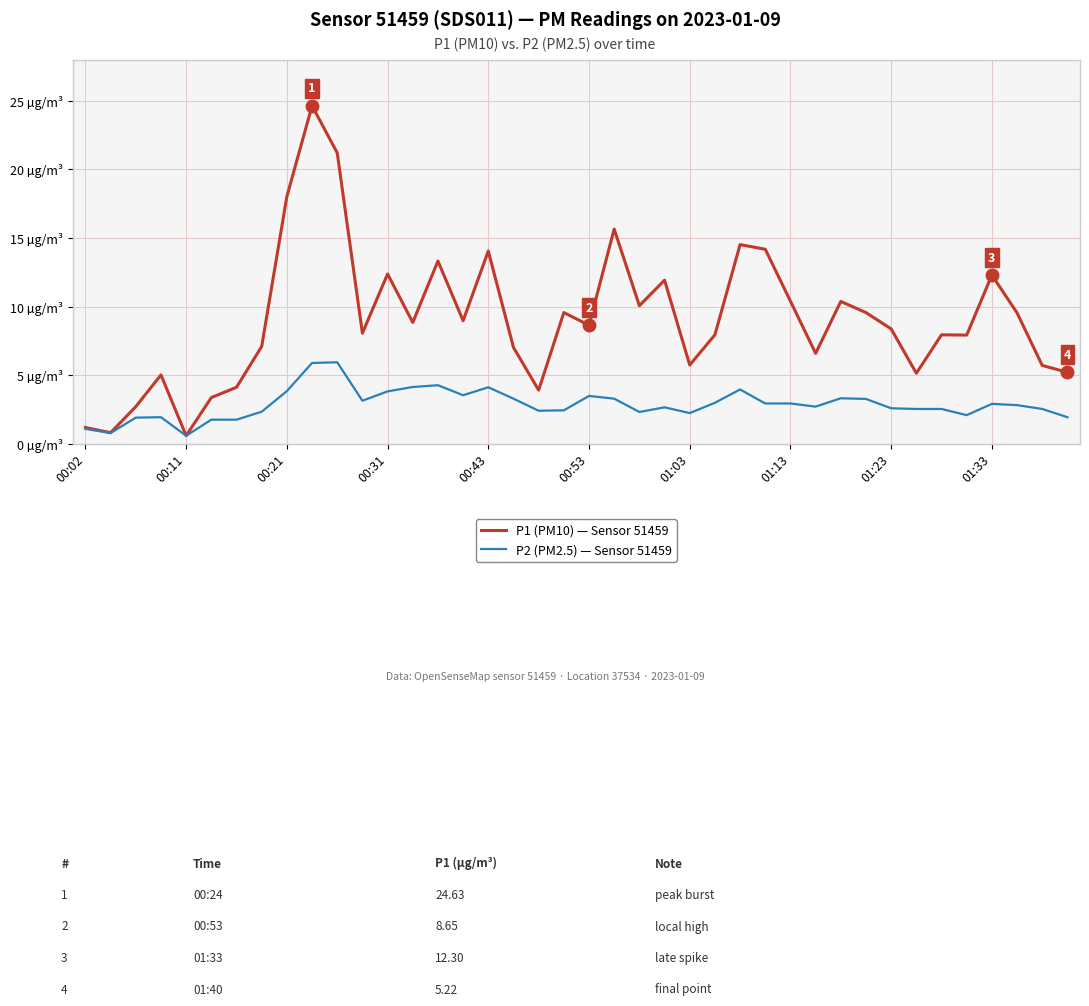

Is this an area chart (filled region under the line)?

No